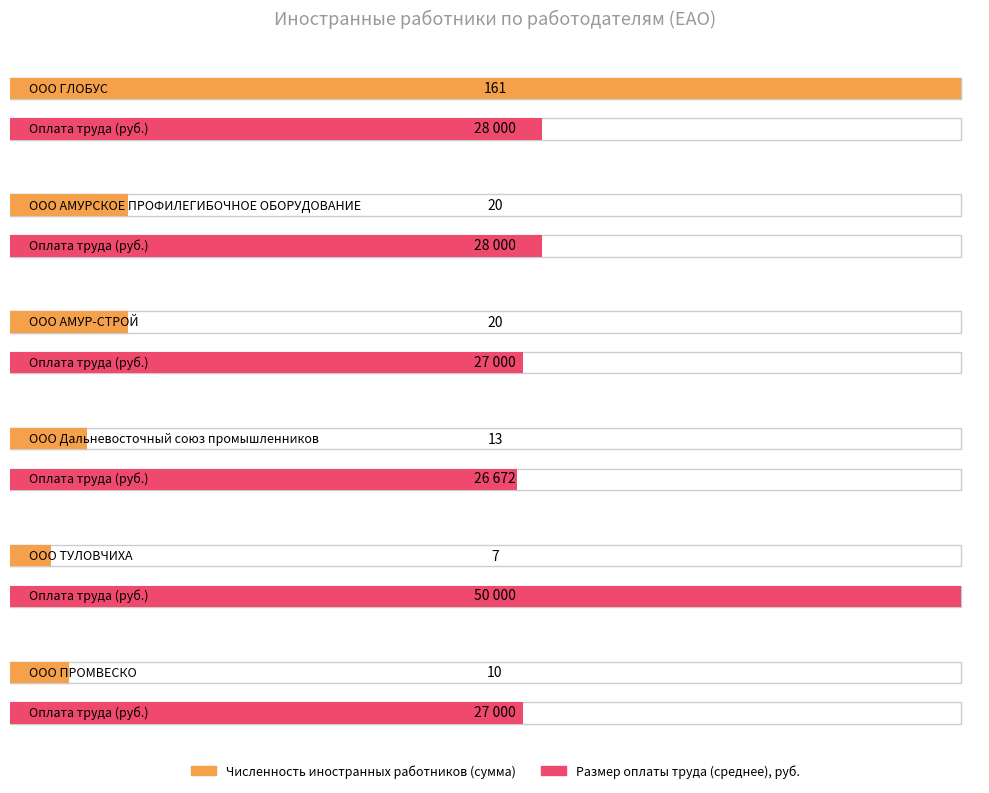

Reading right to left, transcribe all the data shown in this chart.

Численность иностранных работников (сумма): 10	7	13	20	20	161
Размер оплаты труда (среднее): 27000	50000	26672	27000	28000	28000